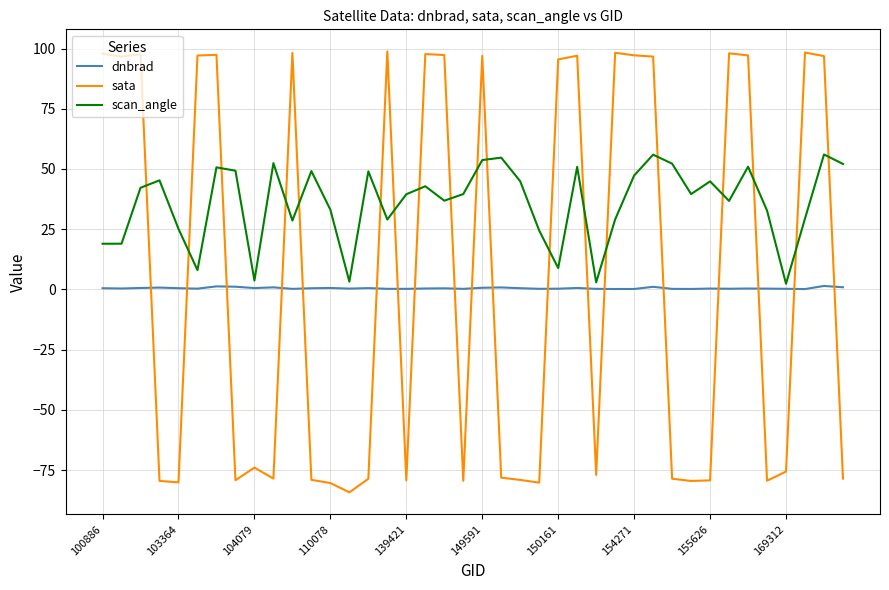

True or false: dnbrad and scan_angle cross at least once.

False